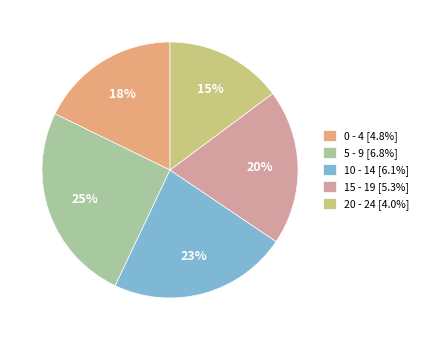

Which slice is the smallest?

20 - 24